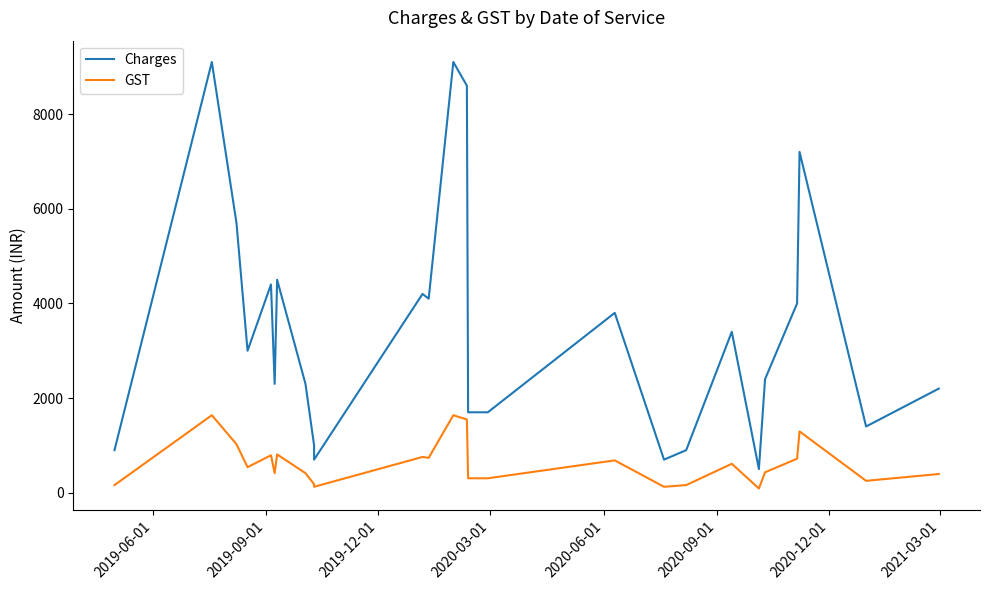

The value of GST at 2020-09-01 is 634. True or false?

False